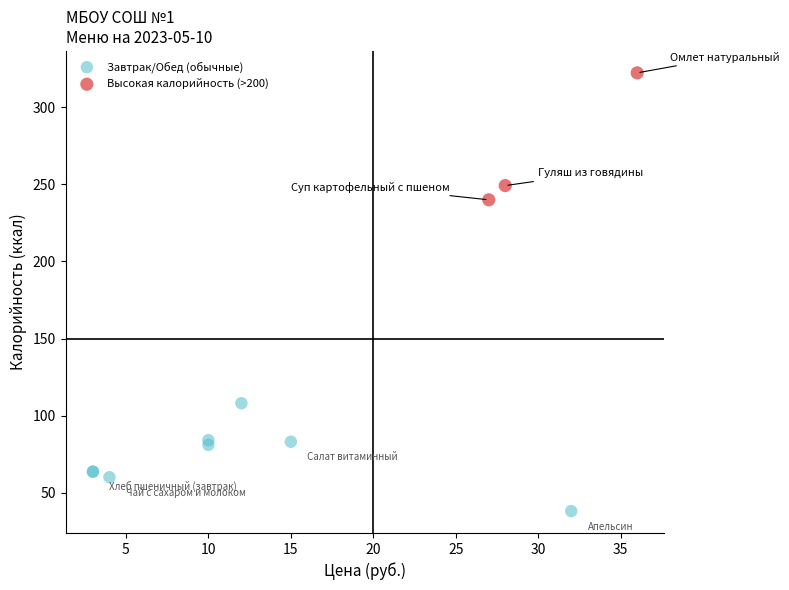

Which series reaches the minimum Y coordinate?

Завтрак/Обед (обычные)